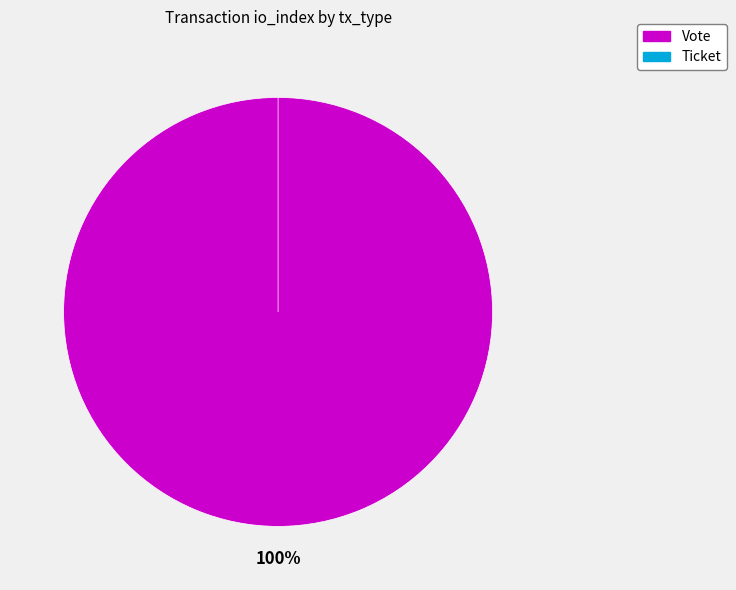

Between Vote and Ticket, which is larger?

Vote